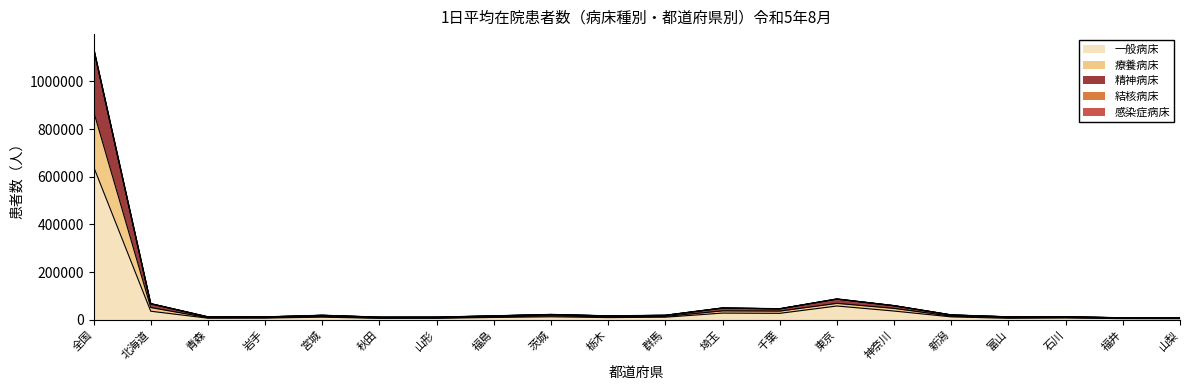

At 福井, list the series in order from smallest to largest.

一般病床, 結核病床, 療養病床, 精神病床, 感染症病床